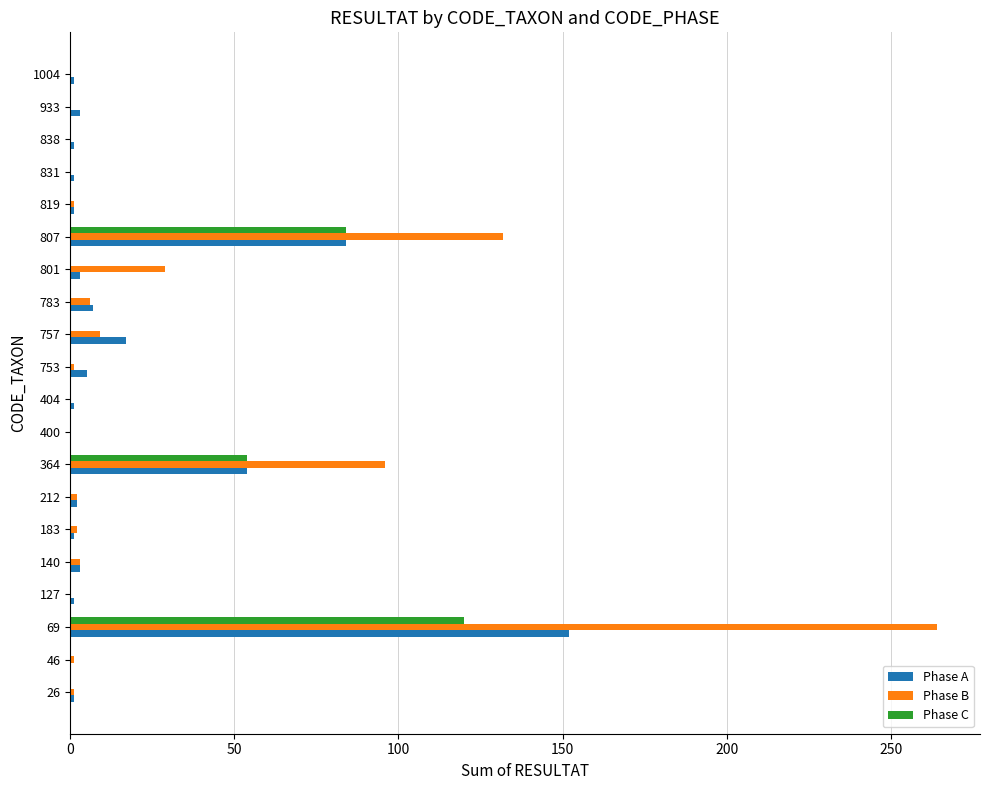

What is the sum of all Phase C values?

258